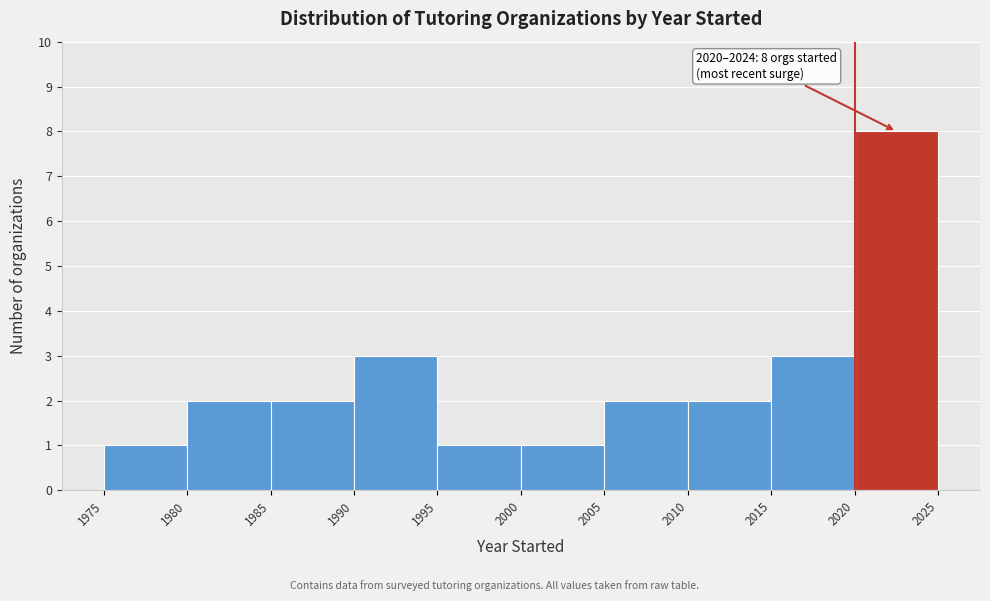

Which range on the x-axis has the tallest bar?

2020 to 2025